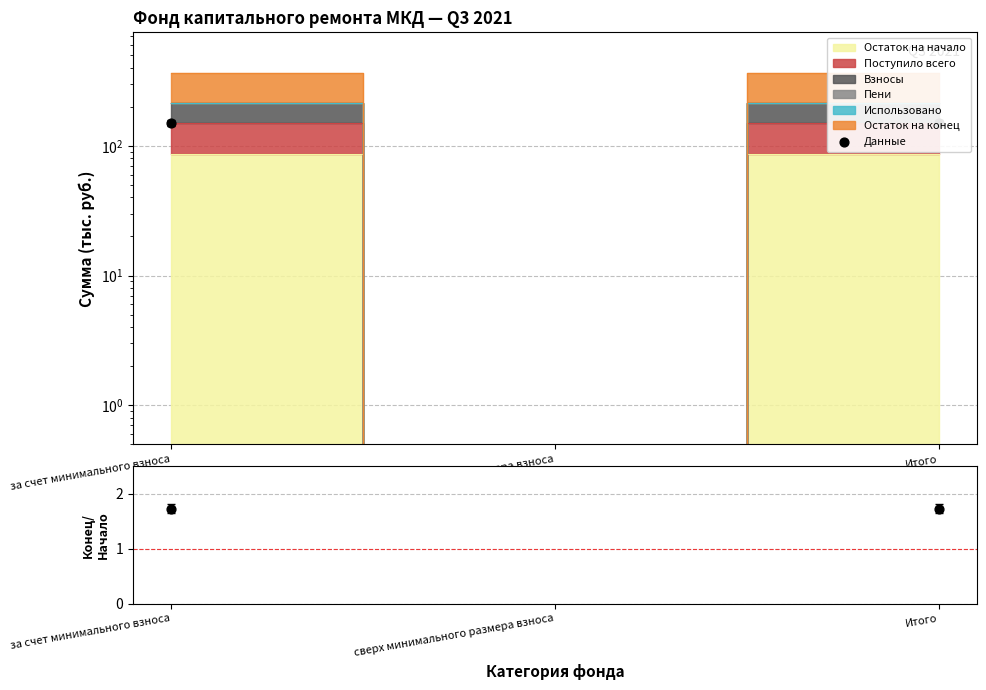

At which category is the sum across all series the highest?

за счет минимального взноса